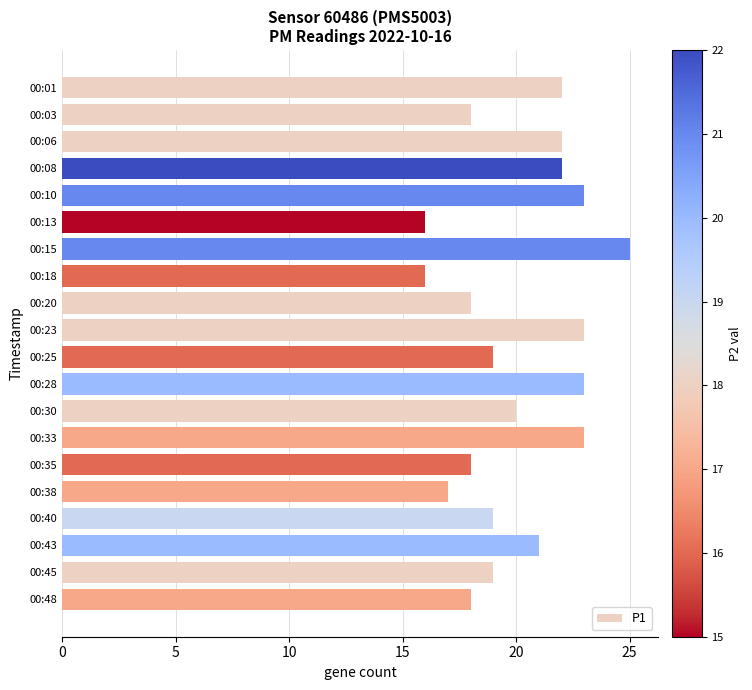

Which has a higher value, 00:30 or 00:35?

00:30